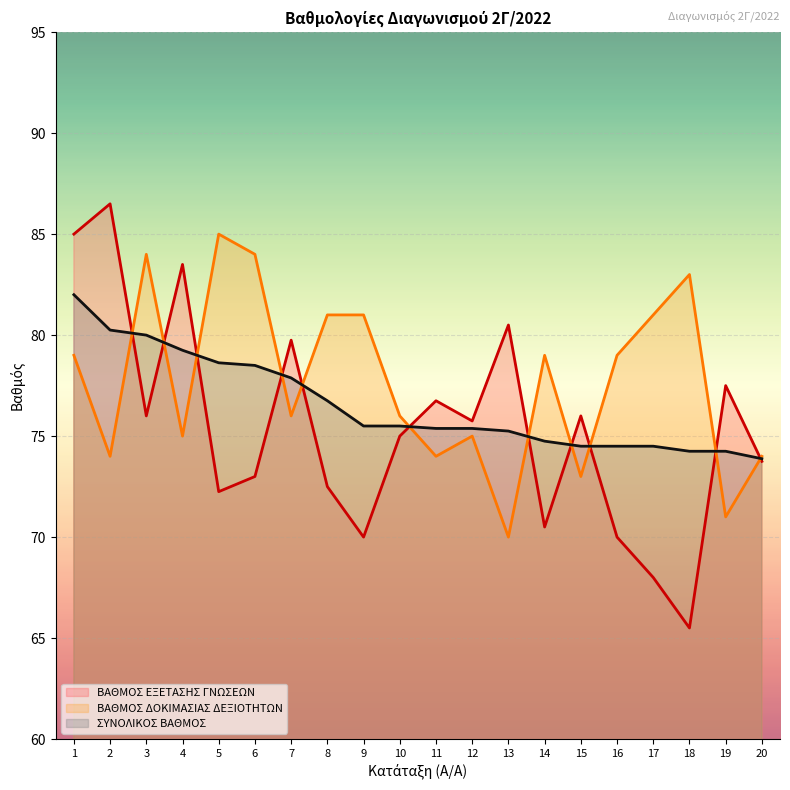

Between 10 and 3, which is larger?

3